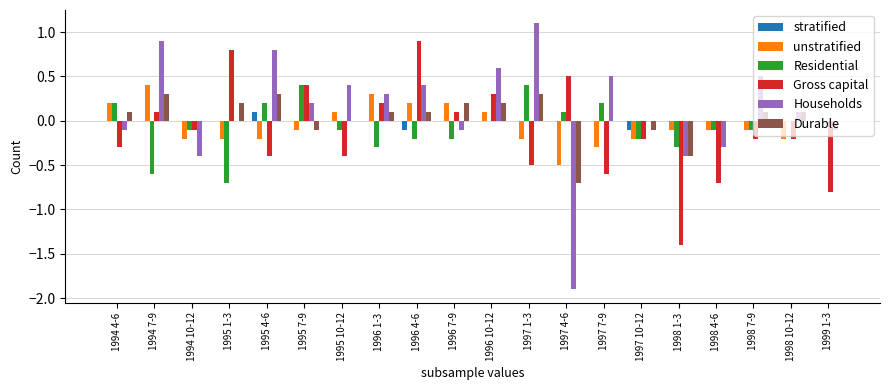

At which label does Households reach its peak?

1997 1-3